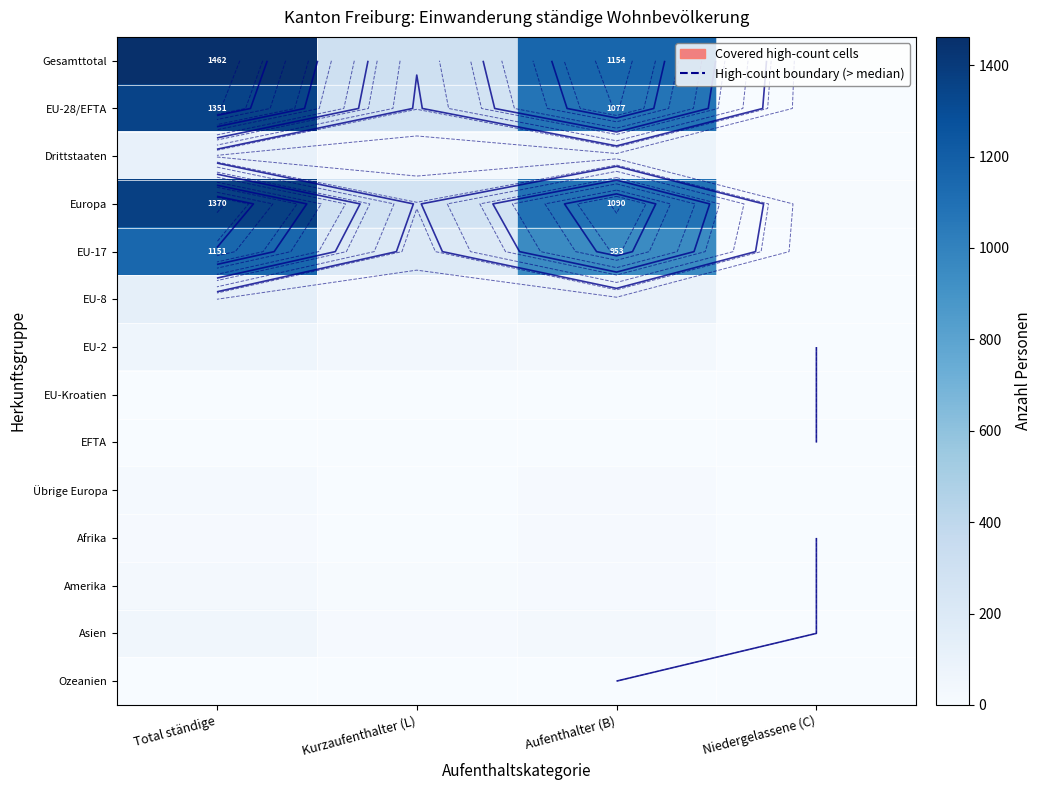

Where does the Drittstaaten series first go above 77?

Total ständige